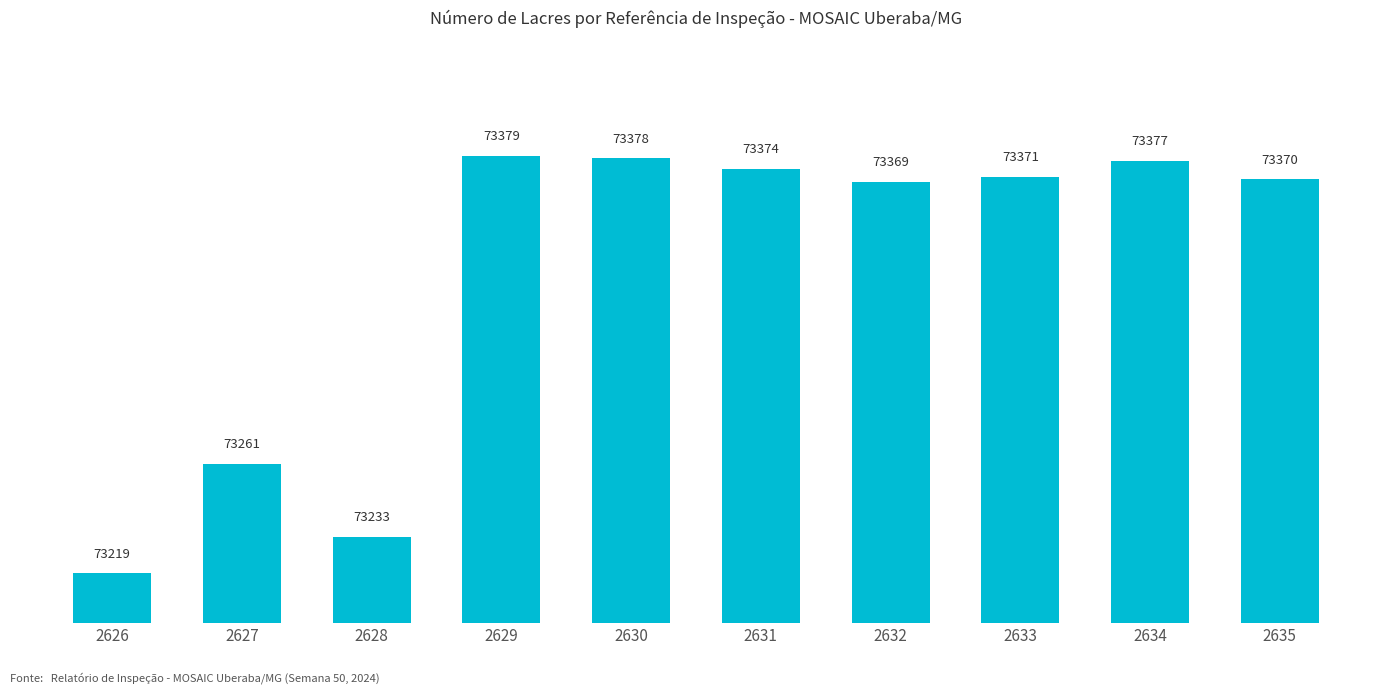

True or false: the data shows 73369 at 2632.

True